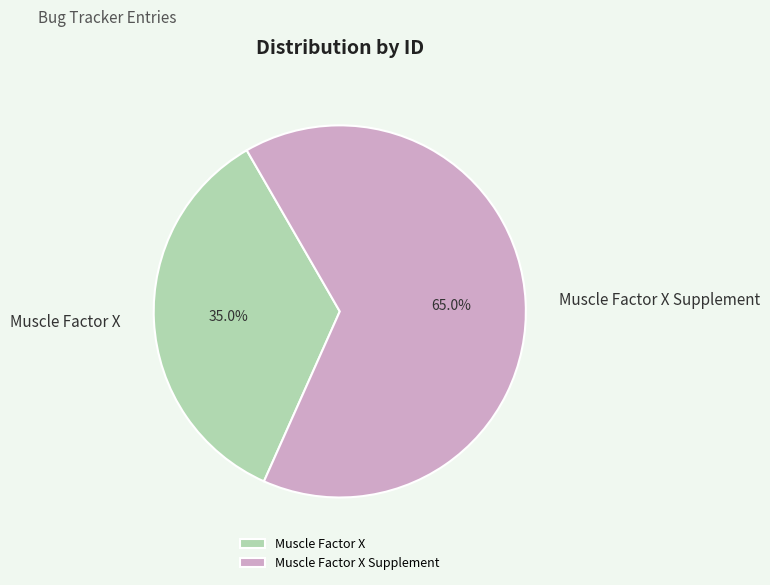

Which has a higher value, Muscle Factor X Supplement or Muscle Factor X?

Muscle Factor X Supplement